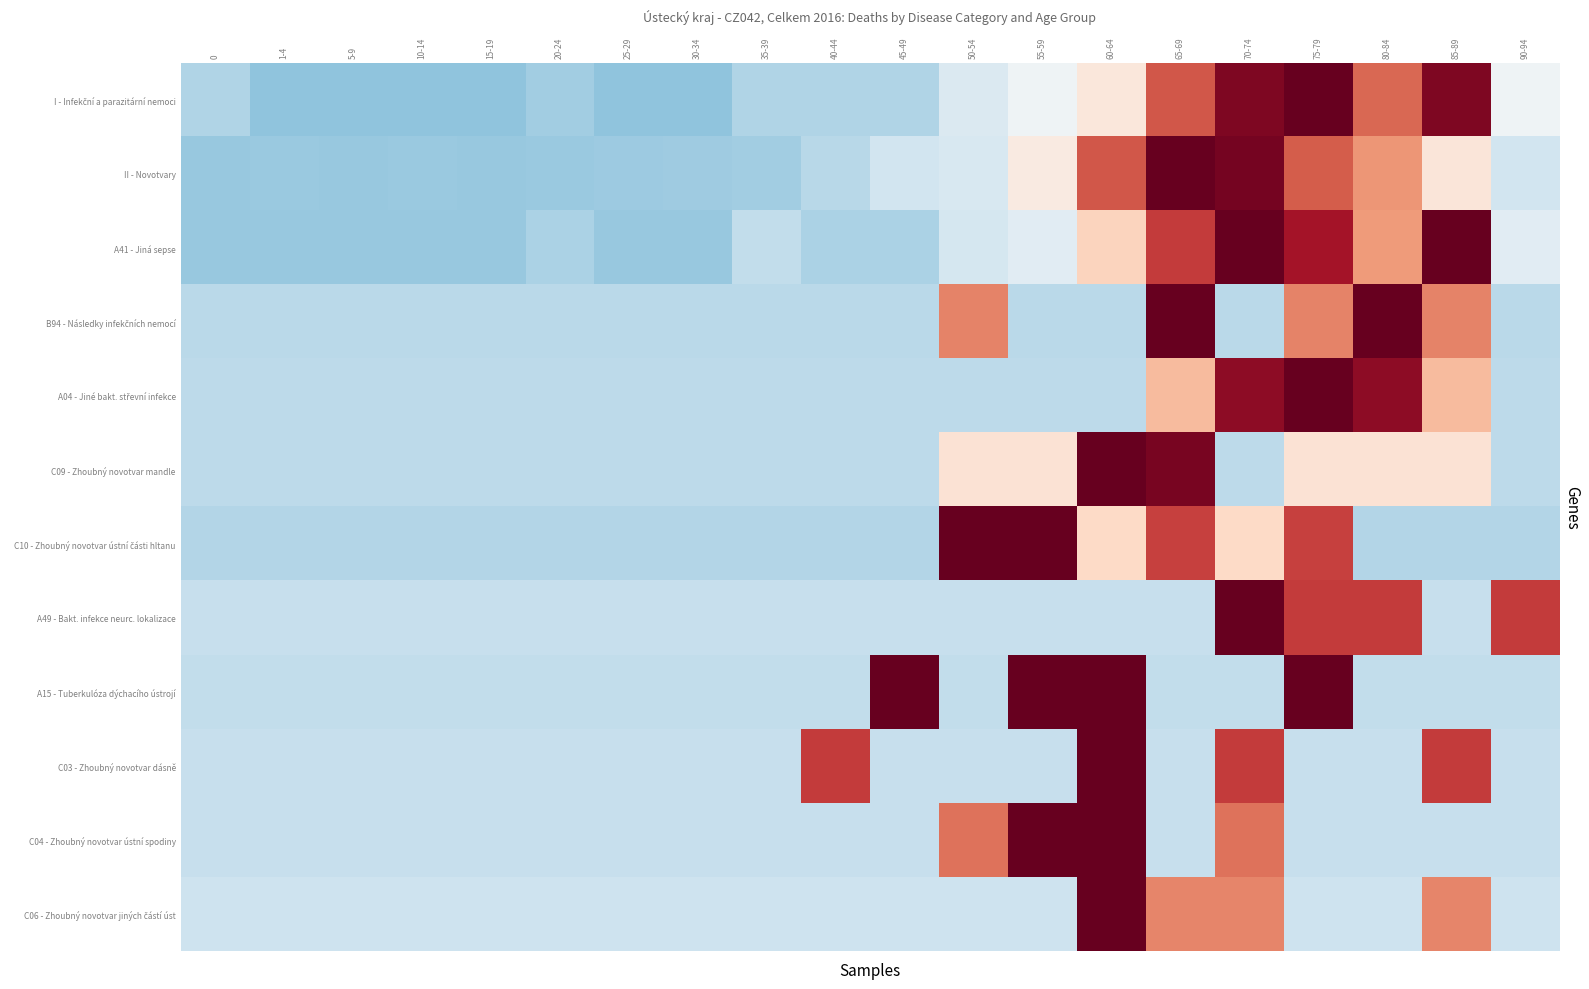

Rank the series by their maximum value, from lowest to highest.

A15 - Tuberkulóza dýchacího ústrojí, I - Infekční a parazitární nemoci, A41 - Jiná sepse, C10 - Zhoubný novotvar ústní části hltanu, B94 - Následky infekčních nemocí, II - Novotvary, C04 - Zhoubný novotvar ústní spodiny, A04 - Jiné bakt. střevní infekce, A49 - Bakt. infekce neurc. lokalizace, C03 - Zhoubný novotvar dásně, C09 - Zhoubný novotvar mandle, C06 - Zhoubný novotvar jiných částí úst